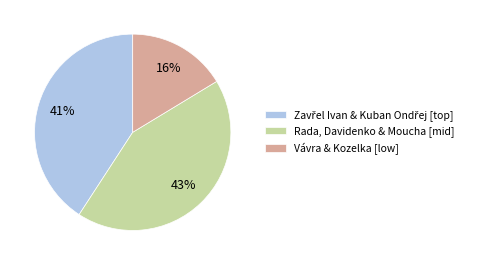

The Vávra & Kozelka [low] slice represents 16% of the pie. True or false?

True